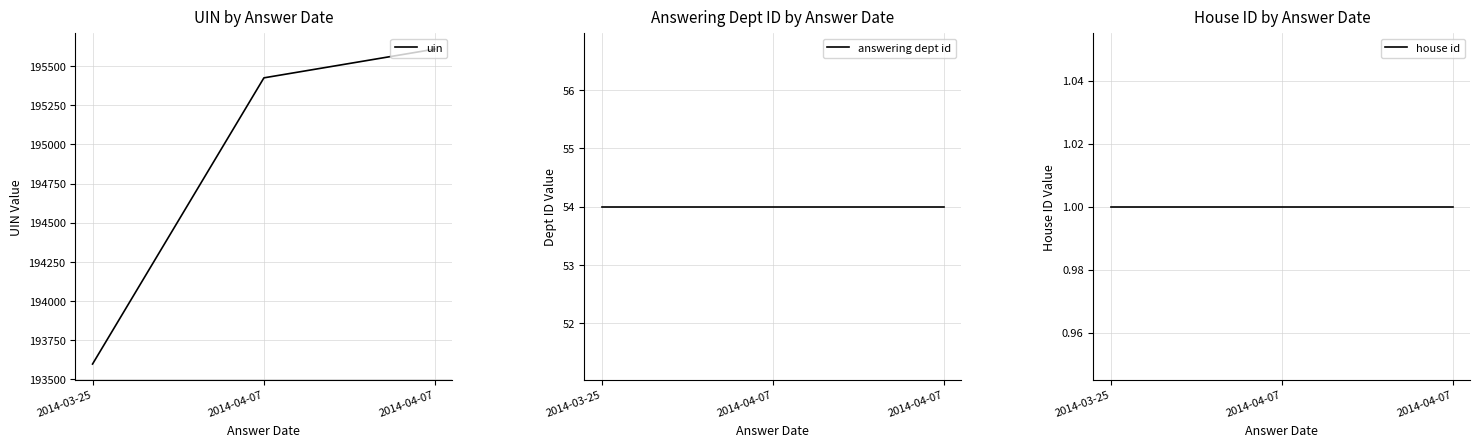

What are all the series names shown in the legend?

uin, answering dept id, house id